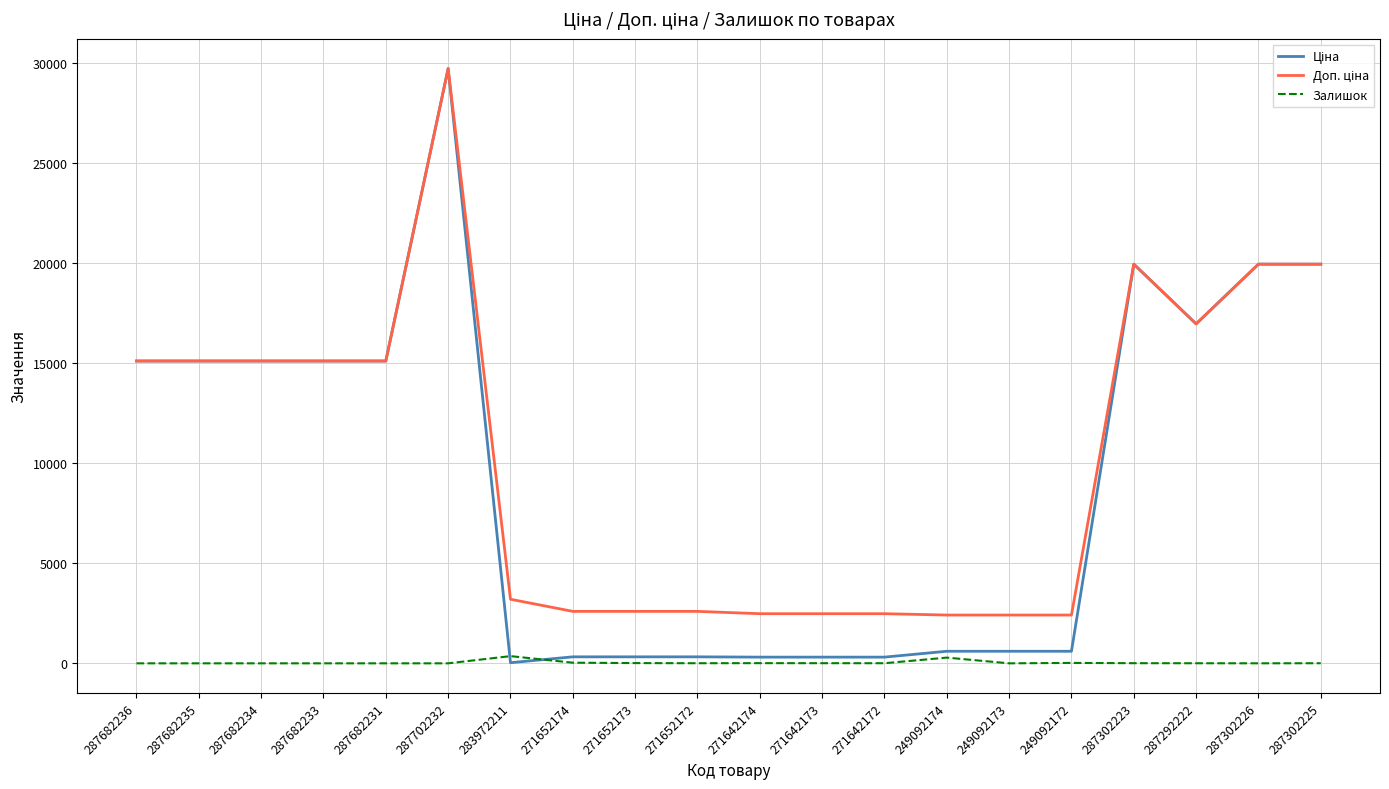

What is the total value across all series at 287702232?

59494.5